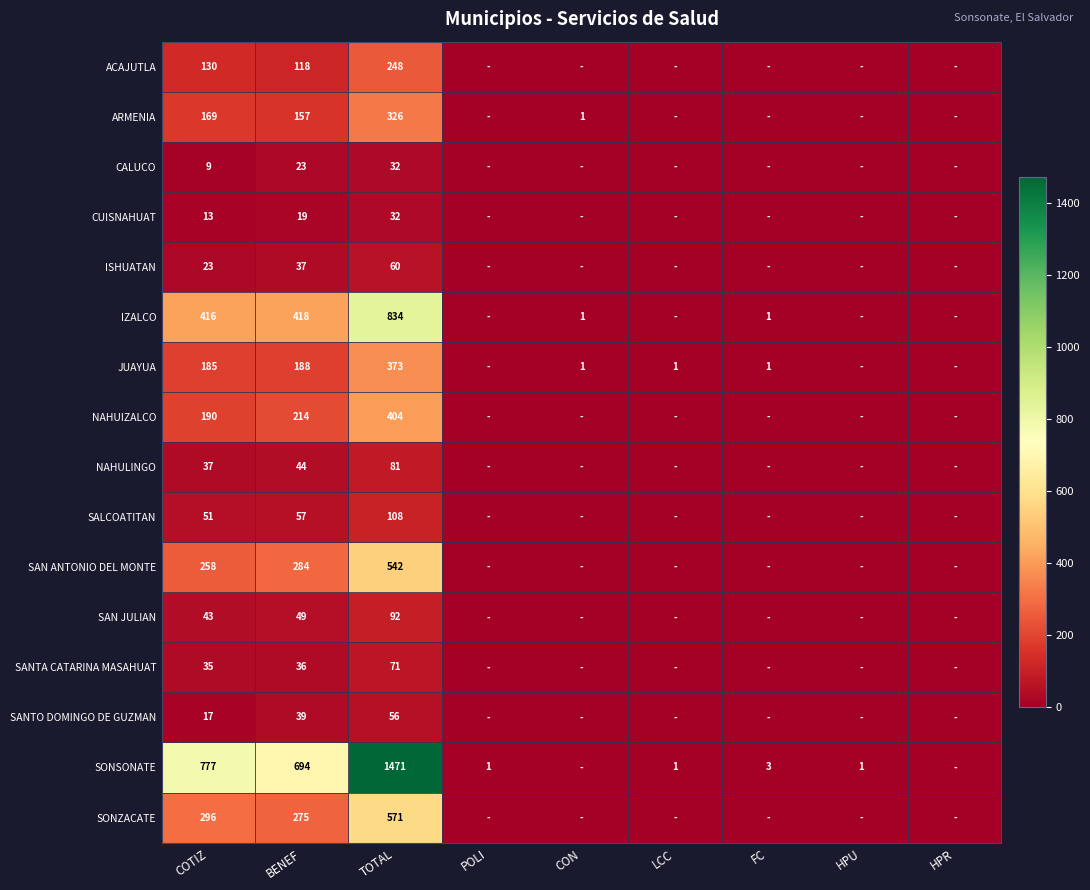

What is the difference between the NAHULINGO values at BENEF and COTIZ?

7